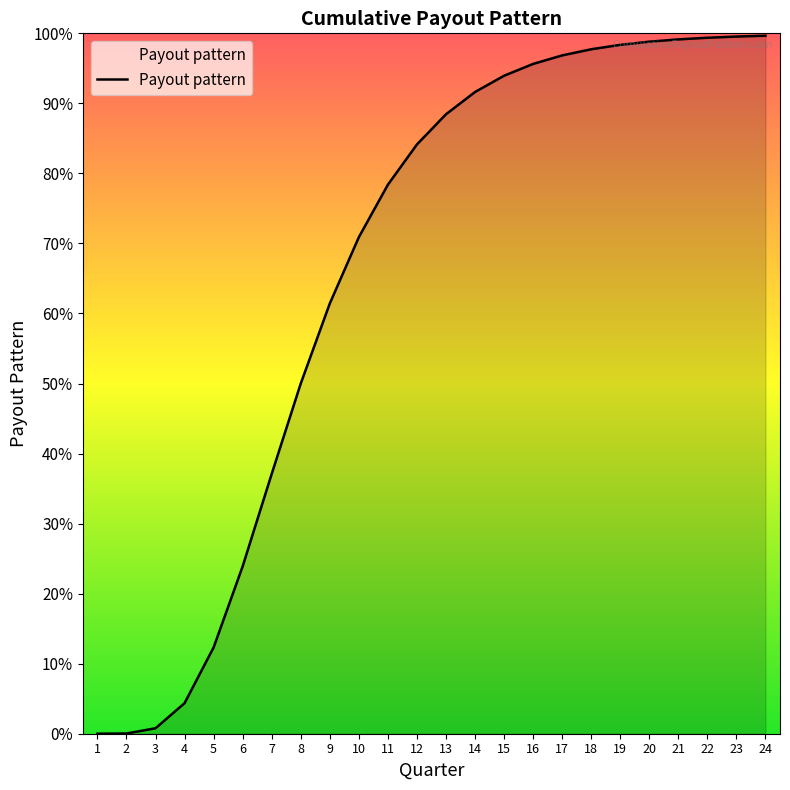

Does the chart have visible grid lines?

No